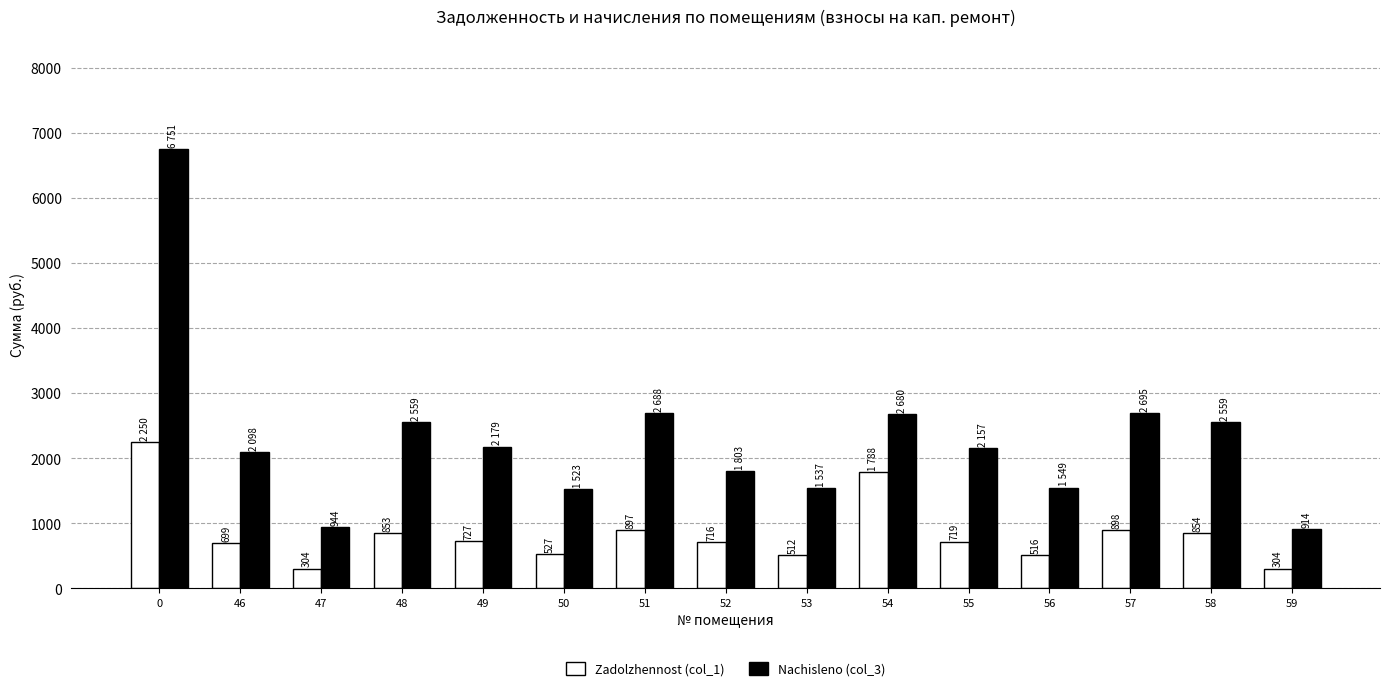

At 53, list the series in order from smallest to largest.

Zadolzhennost (col_1), Nachisleno (col_3)